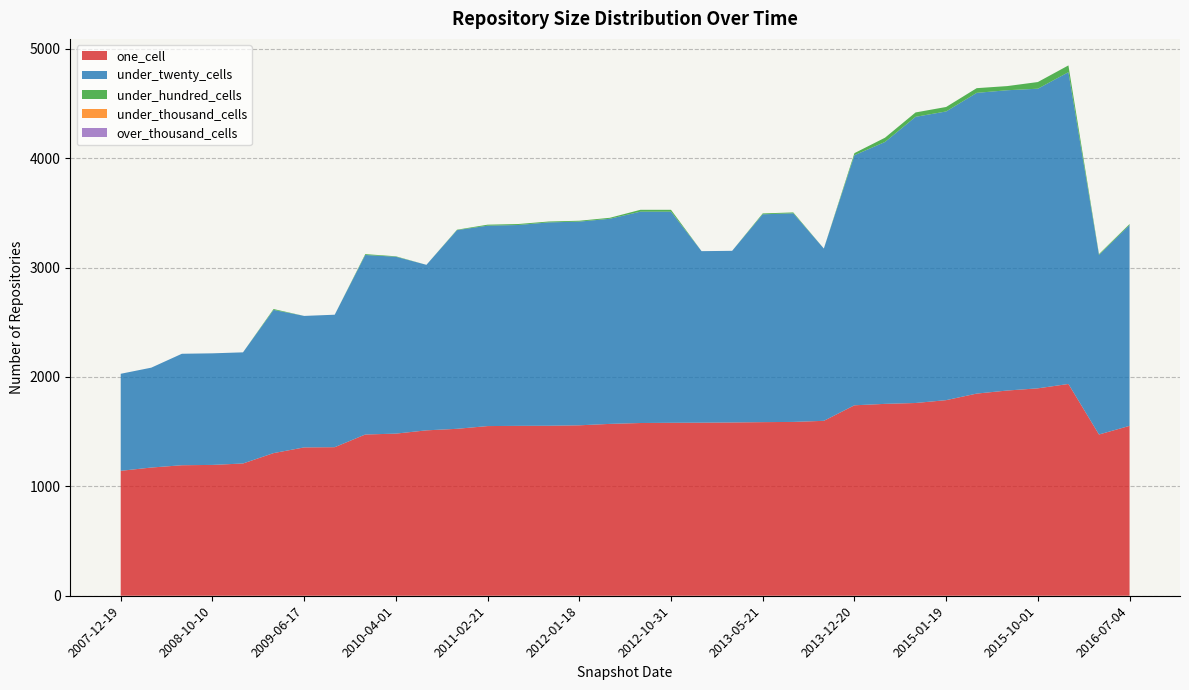

Reading left to right, extract all data points from this chart.

one_cell: 2007-12-19=1142	2008-04-01=1172	2008-06-27=1193	2008-10-10=1196	2008-12-17=1209	2009-04-06=1304	2009-06-17=1356	2009-09-25=1358	2009-12-16=1474	2010-04-01=1482	2010-07-26=1512	2010-11-17=1526	2011-02-21=1551	2011-06-10=1553	2011-09-05=1554	2012-01-18=1558	2012-03-26=1571	2012-07-13=1579	2012-10-31=1581	2012-12-11=1582	2013-02-20=1584	2013-05-21=1587	2013-07-09=1589	2013-09-10=1599	2013-12-20=1741	2014-03-28=1754	2014-09-08=1762	2015-01-19=1788	2015-04-09=1848	2015-07-03=1876	2015-10-01=1896	2016-01-04=1936	2016-04-05=1474	2016-07-04=1553
under_twenty_cells: 2007-12-19=887	2008-04-01=913	2008-06-27=1019	2008-10-10=1020	2008-12-17=1016	2009-04-06=1309	2009-06-17=1202	2009-09-25=1211	2009-12-16=1641	2010-04-01=1617	2010-07-26=1513	2010-11-17=1816	2011-02-21=1832	2011-06-10=1836	2011-09-05=1859	2012-01-18=1862	2012-03-26=1875	2012-07-13=1932	2012-10-31=1930	2012-12-11=1568	2013-02-20=1569	2013-05-21=1900	2013-07-09=1907	2013-09-10=1575	2013-12-20=2286	2014-03-28=2394	2014-09-08=2616	2015-01-19=2639	2015-04-09=2749	2015-07-03=2745	2015-10-01=2739	2016-01-04=2850	2016-04-05=1641	2016-07-04=1836
under_hundred_cells: 2007-12-19=0	2008-04-01=0	2008-06-27=0	2008-10-10=0	2008-12-17=0	2009-04-06=8	2009-06-17=0	2009-09-25=0	2009-12-16=8	2010-04-01=4	2010-07-26=0	2010-11-17=4	2011-02-21=9	2011-06-10=9	2011-09-05=8	2012-01-18=8	2012-03-26=9	2012-07-13=17	2012-10-31=17	2012-12-11=0	2013-02-20=0	2013-05-21=8	2013-07-09=8	2013-09-10=0	2013-12-20=19	2014-03-28=39	2014-09-08=40	2015-01-19=41	2015-04-09=43	2015-07-03=38	2015-10-01=61	2016-01-04=62	2016-04-05=8	2016-07-04=9
under_thousand_cells: 2007-12-19=0	2008-04-01=0	2008-06-27=0	2008-10-10=0	2008-12-17=0	2009-04-06=0	2009-06-17=0	2009-09-25=0	2009-12-16=0	2010-04-01=0	2010-07-26=0	2010-11-17=0	2011-02-21=0	2011-06-10=0	2011-09-05=0	2012-01-18=0	2012-03-26=0	2012-07-13=0	2012-10-31=0	2012-12-11=0	2013-02-20=0	2013-05-21=0	2013-07-09=0	2013-09-10=0	2013-12-20=0	2014-03-28=0	2014-09-08=0	2015-01-19=0	2015-04-09=0	2015-07-03=0	2015-10-01=0	2016-01-04=0	2016-04-05=0	2016-07-04=0
over_thousand_cells: 2007-12-19=0	2008-04-01=0	2008-06-27=0	2008-10-10=0	2008-12-17=0	2009-04-06=0	2009-06-17=0	2009-09-25=0	2009-12-16=0	2010-04-01=0	2010-07-26=0	2010-11-17=0	2011-02-21=0	2011-06-10=0	2011-09-05=0	2012-01-18=0	2012-03-26=0	2012-07-13=0	2012-10-31=0	2012-12-11=0	2013-02-20=0	2013-05-21=0	2013-07-09=0	2013-09-10=0	2013-12-20=0	2014-03-28=0	2014-09-08=0	2015-01-19=0	2015-04-09=0	2015-07-03=0	2015-10-01=0	2016-01-04=0	2016-04-05=0	2016-07-04=0